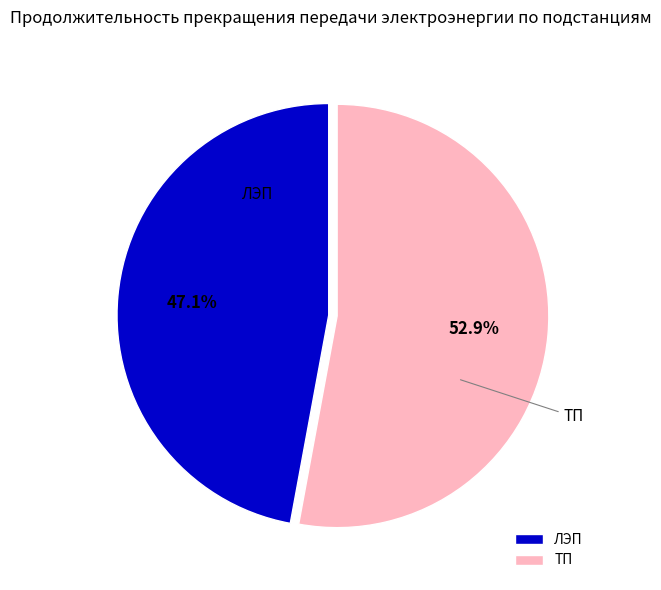

To the nearest percent, what is the difference between the largest and smallest slice percentages?

6%